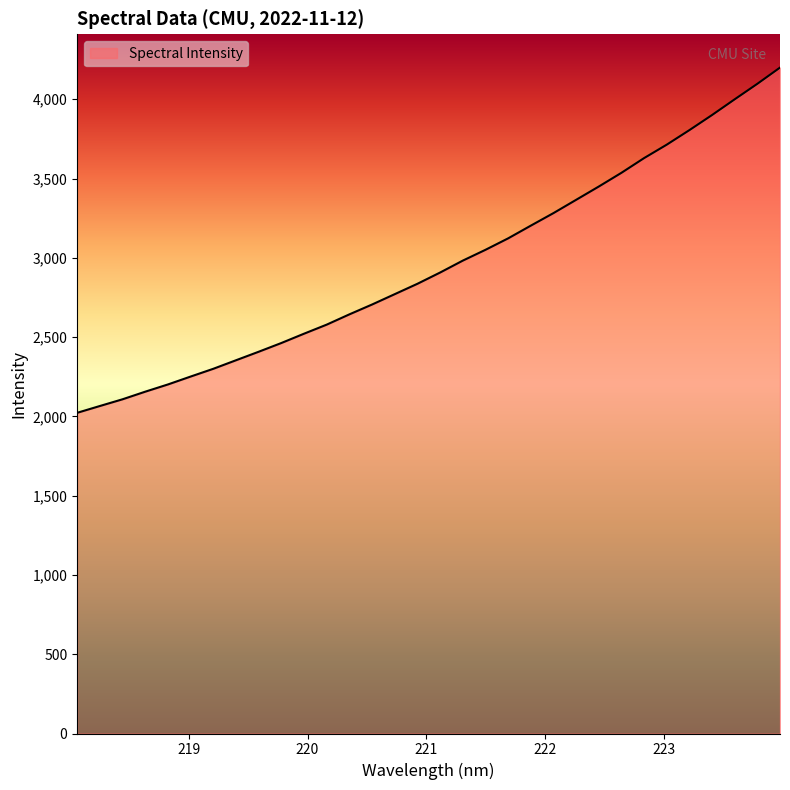

What is the difference between the maximum and minimum values?

2177.2